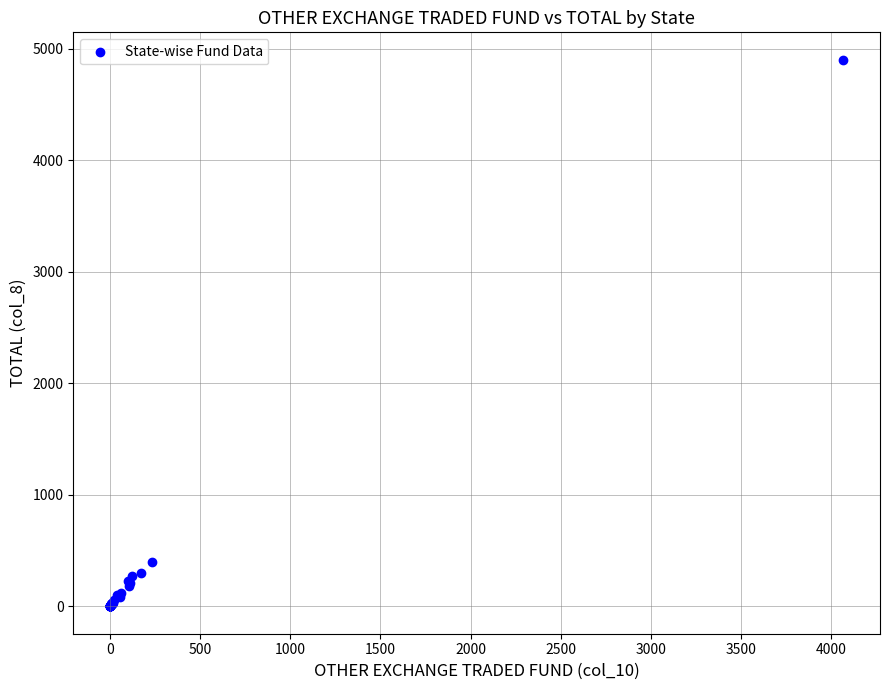

What Y value in the scatter plot is closest to 2450?

398.8